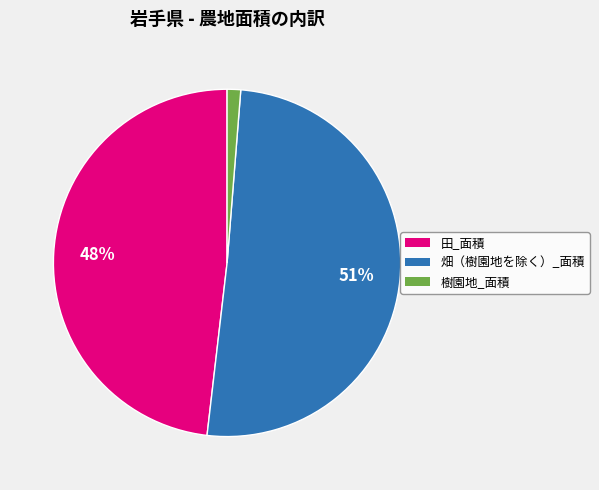

Which has a higher value, 田_面積 or 樹園地_面積?

田_面積